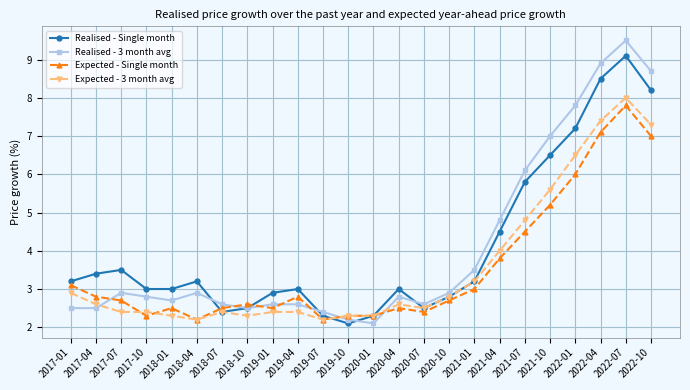

What position from the right is 2022-10?

1